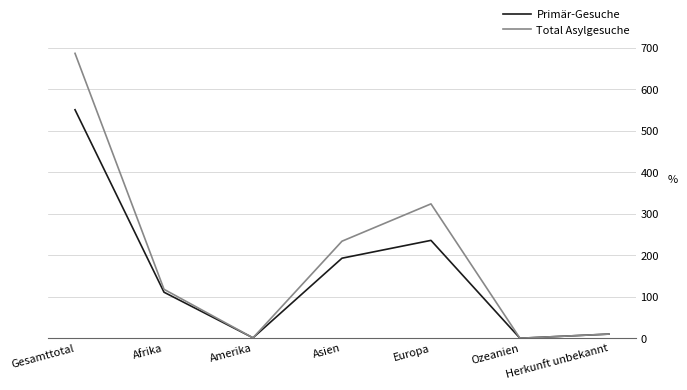

The Total Asylgesuche series shows 234 at Asien. True or false?

True